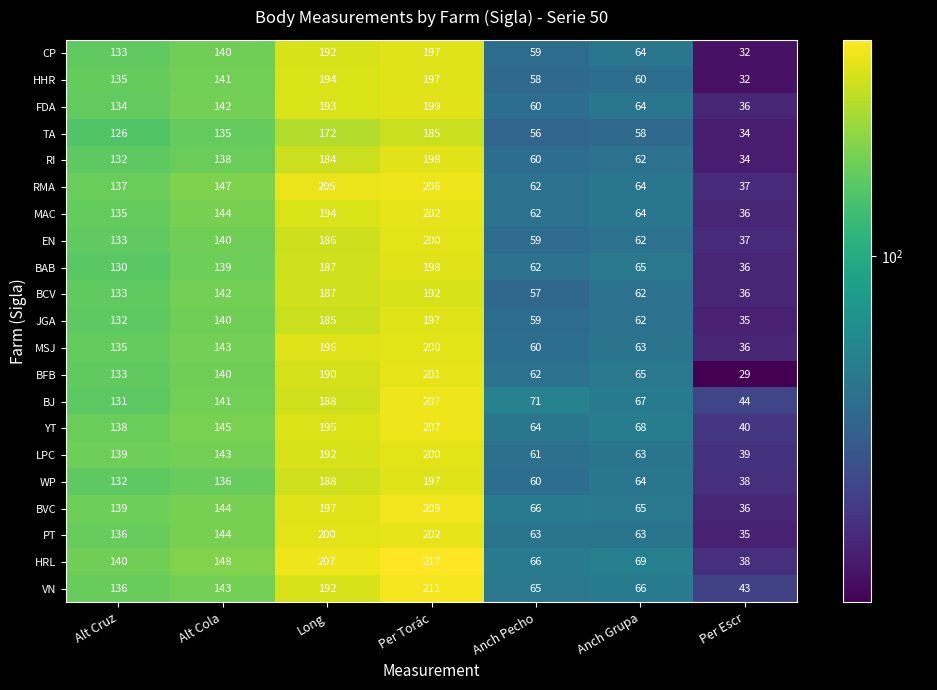

What is the smallest value displayed?

29